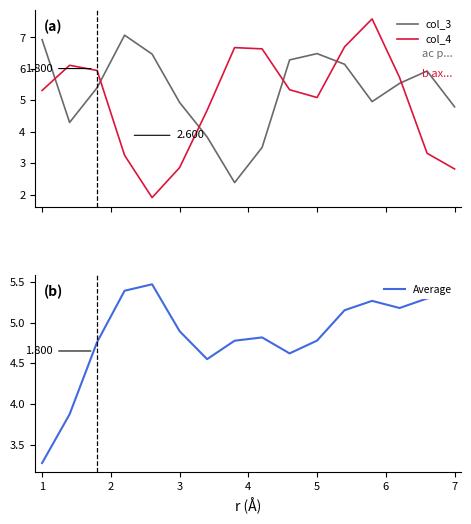

What is the difference between the highest and lowest values at 11?

1.5